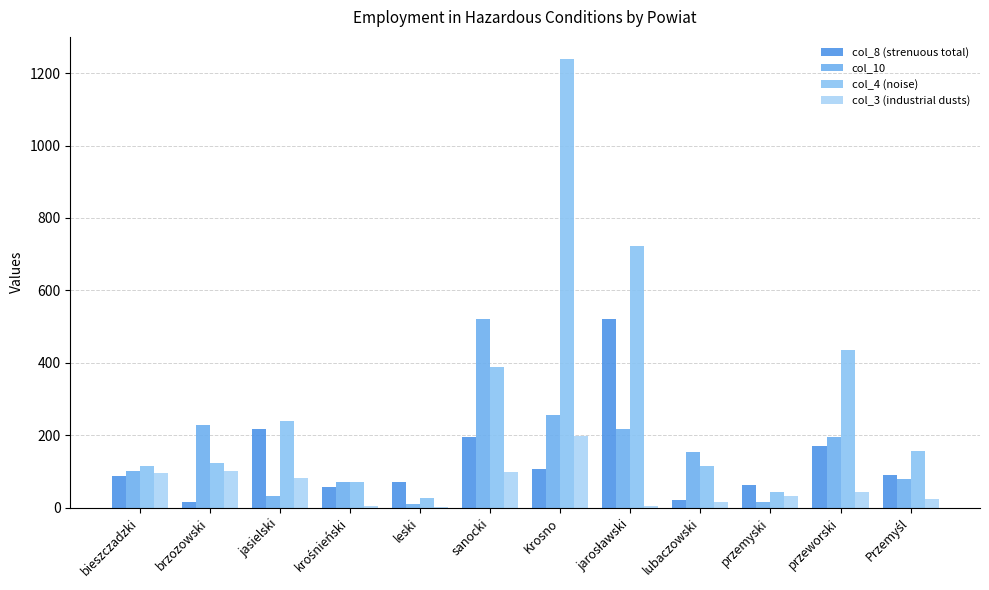

What is the difference between the maximum and minimum values in the col_3 (industrial dusts) series?

195